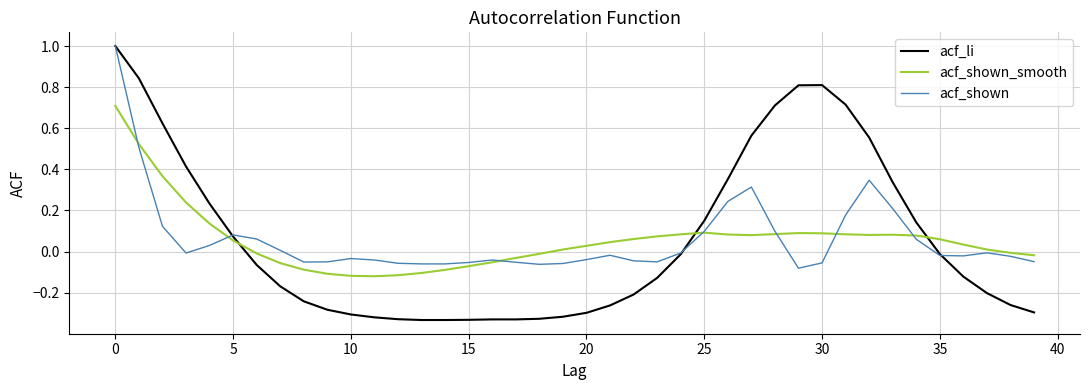

Is this an area chart (filled region under the line)?

No